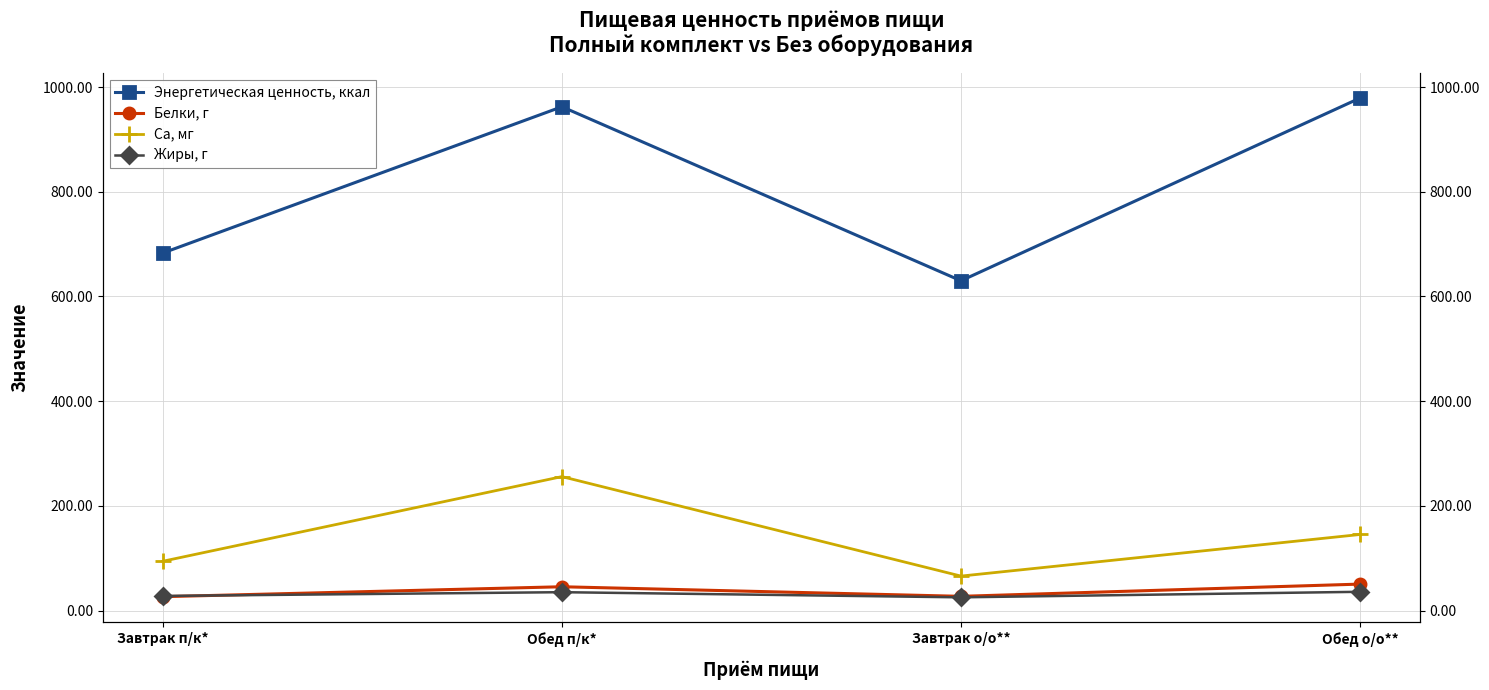

Reading right to left, transcribe all the data shown in this chart.

Энергетическая ценность, ккал: Обед о/о**=978.9	Завтрак о/о**=630.0	Обед п/к*=962.3	Завтрак п/к*=683.0
Белки, г: Обед о/о**=50.8	Завтрак о/о**=27.4	Обед п/к*=45.7	Завтрак п/к*=26.8
Ca, мг: Обед о/о**=145.5	Завтрак о/о**=66.1	Обед п/к*=256.0	Завтрак п/к*=94.4
Жиры, г: Обед о/о**=36.1	Завтрак о/о**=25.5	Обед п/к*=35.3	Завтрак п/к*=28.1